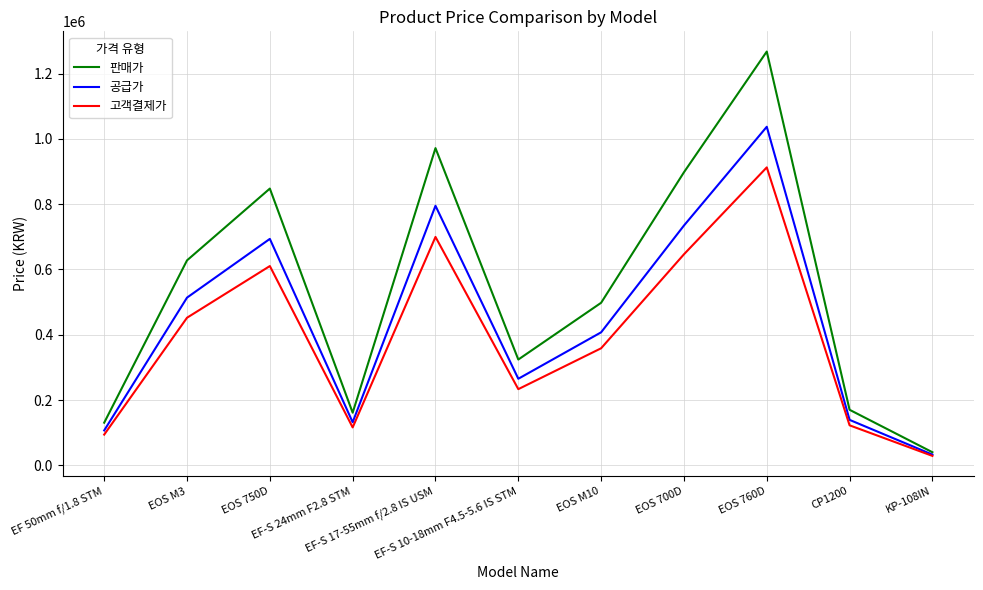

At how many categories does at least one series exceed 514042?

5